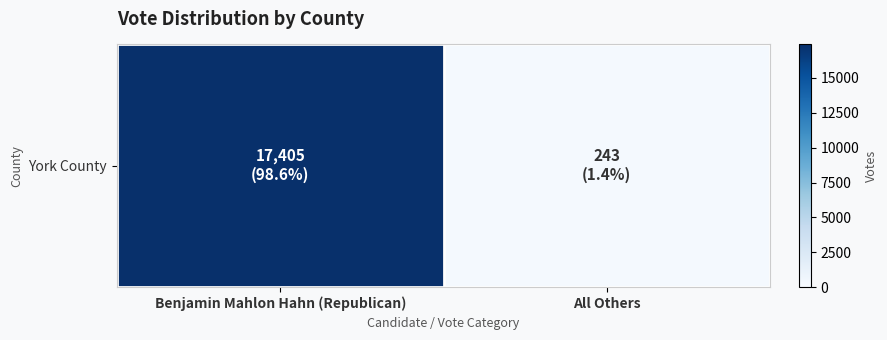

What is the average value?

8824